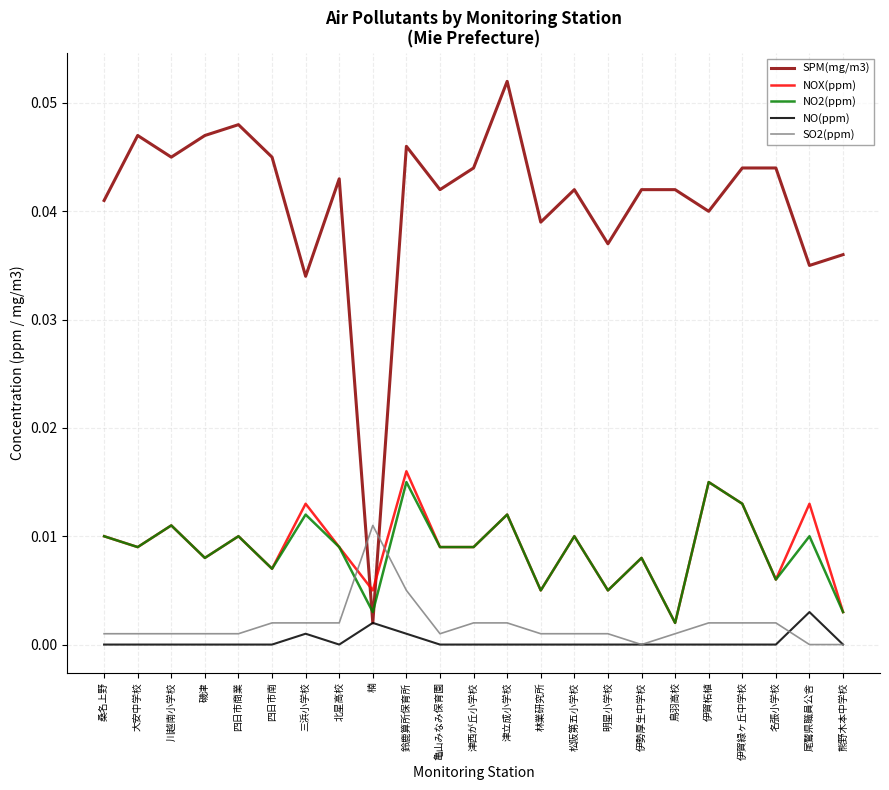

Is it true that SO2(ppm) equals 0.0 at 尾鷲県職員公舎?

True